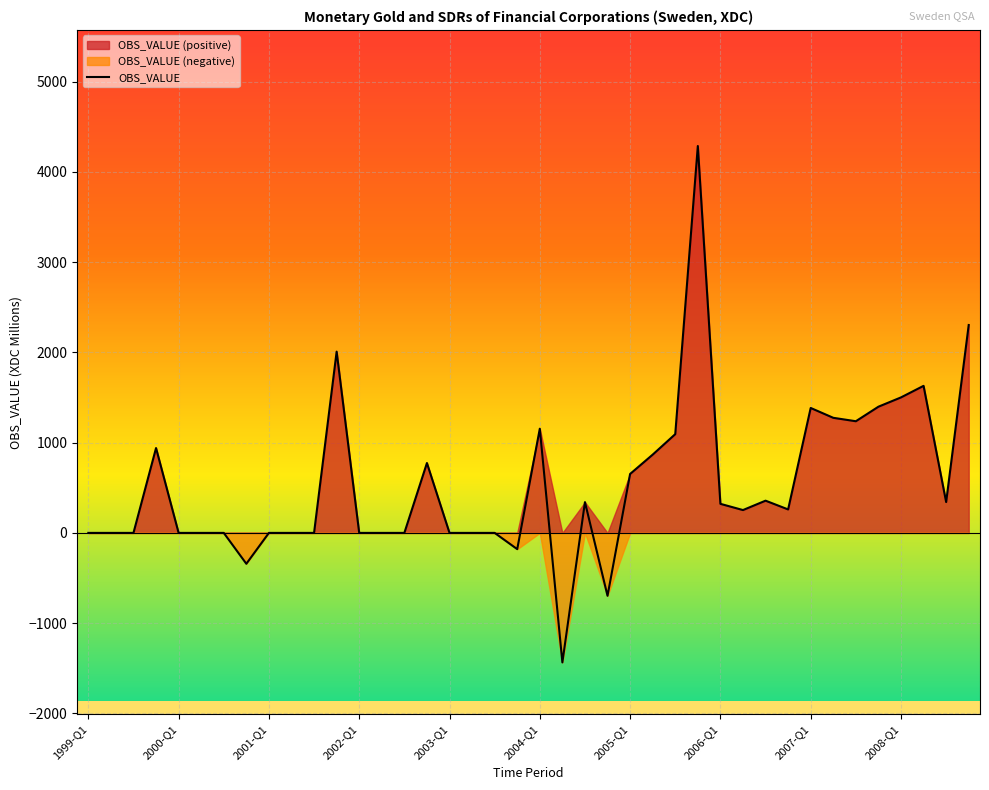

What is the highest value of the OBS_VALUE series?

4286